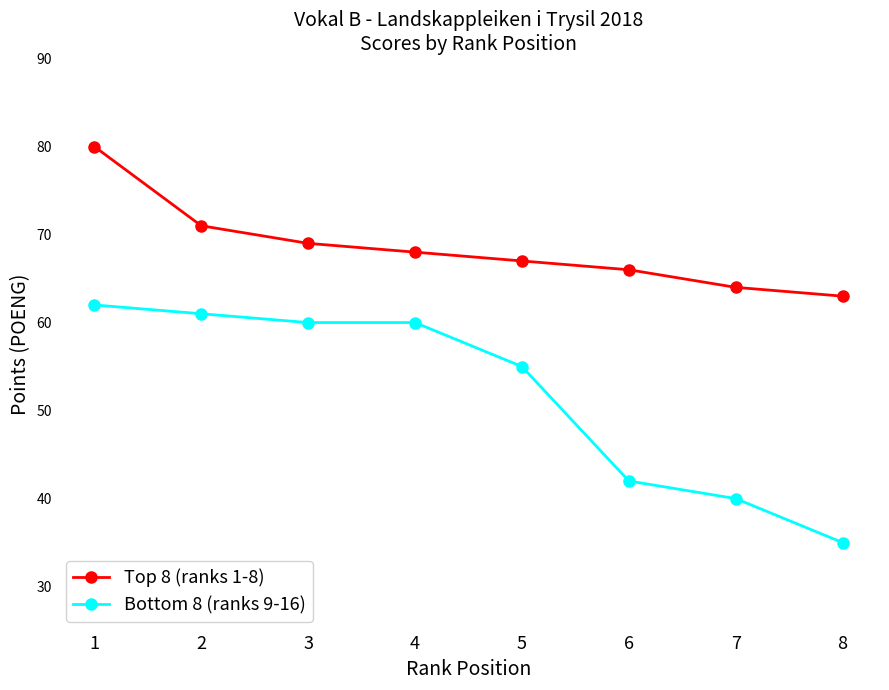

At 4, list the series in order from largest to smallest.

Top 8 (ranks 1-8), Bottom 8 (ranks 9-16)